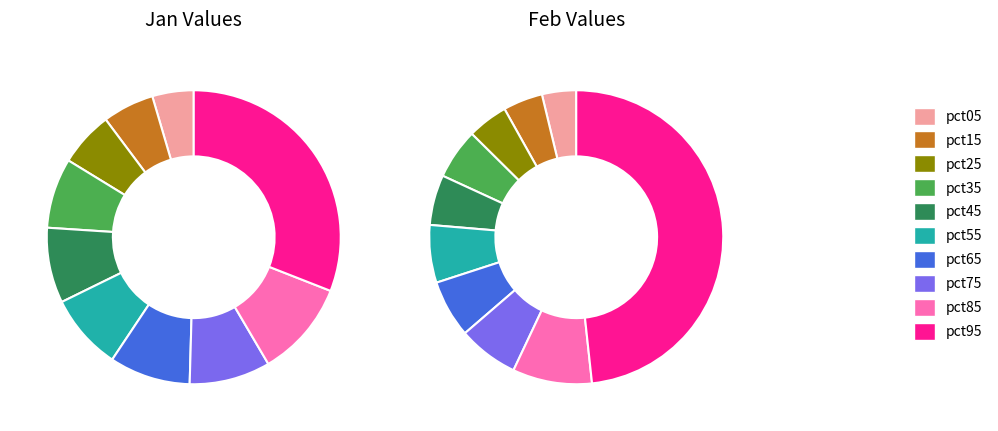

To the nearest percent, what percentage of the pie is pct95?

31%